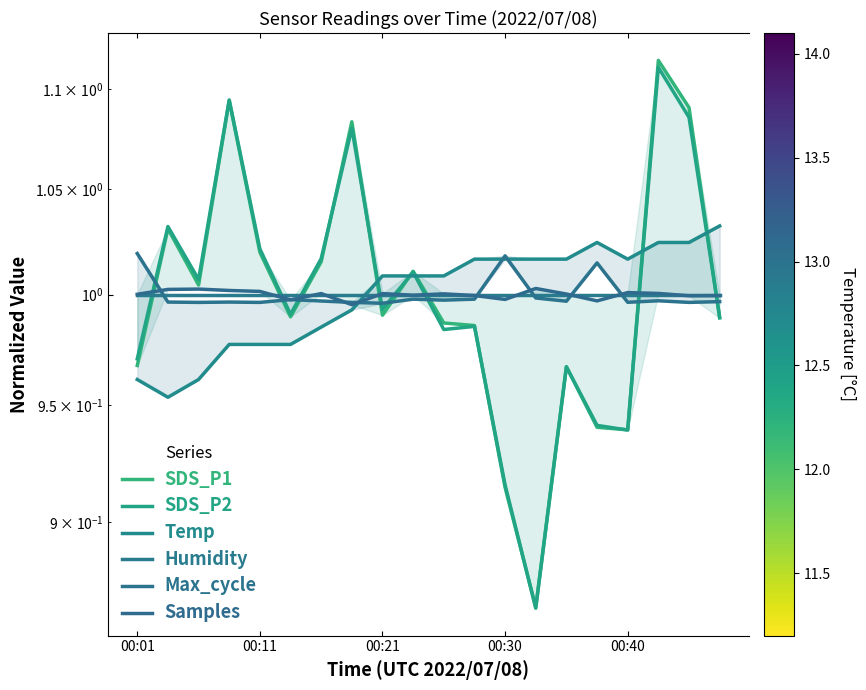

What is the value of the Samples point at the 2nd from the left?

1.0